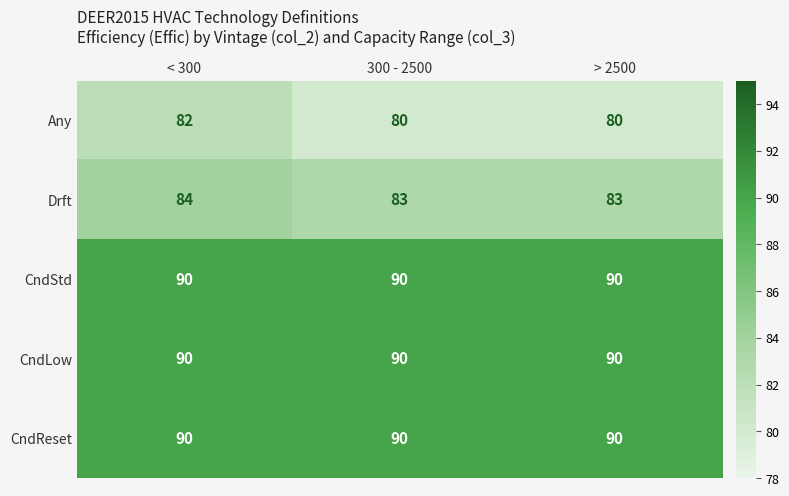

Which series changed the most between < 300 and > 2500?

Any